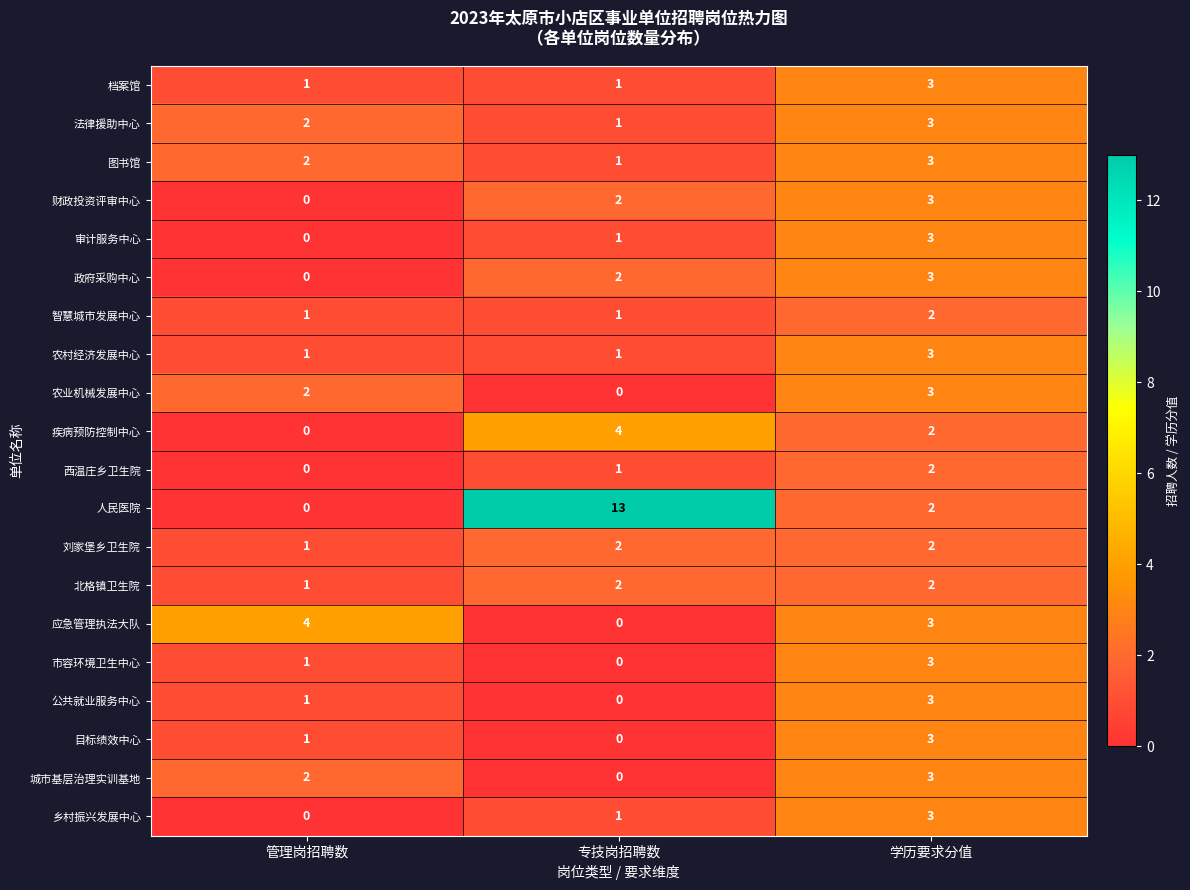

What is the sum of all 档案馆 values?

5